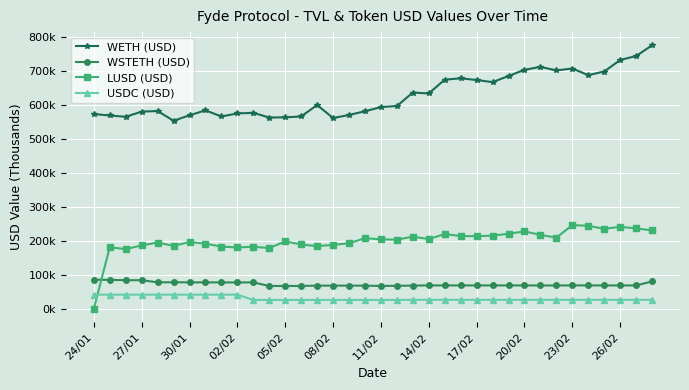

What is the average value of the WSTETH (USD) series?

73.8